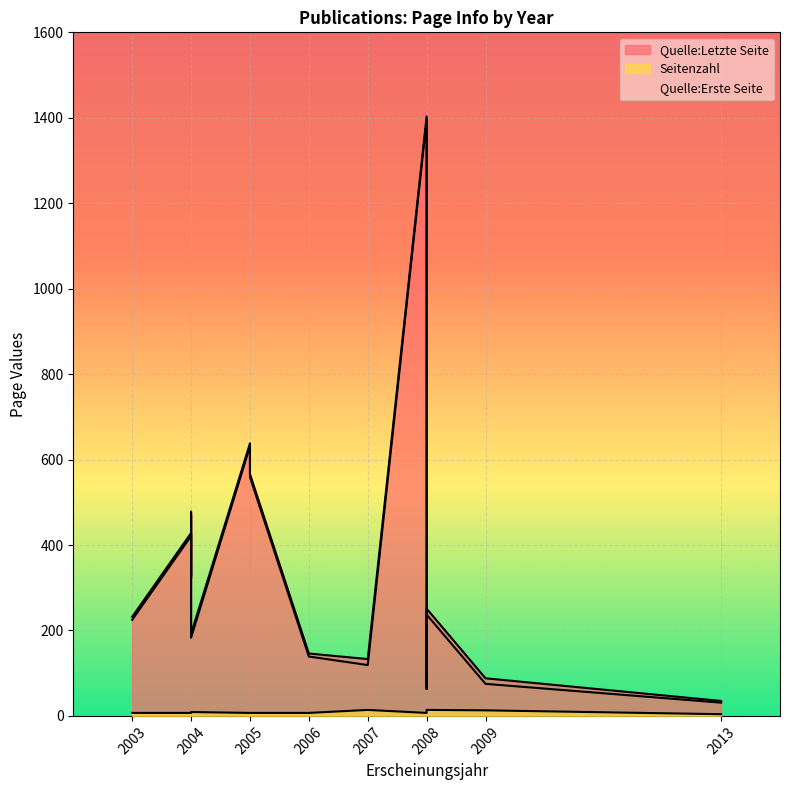

True or false: Seitenzahl and Quelle:Letzte Seite cross at least once.

False